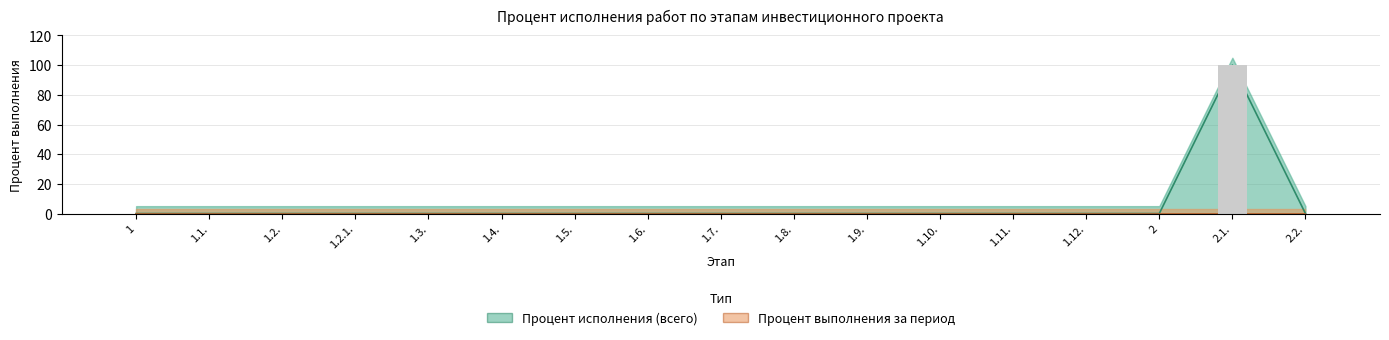

Which label corresponds to the smallest value in the chart?

1